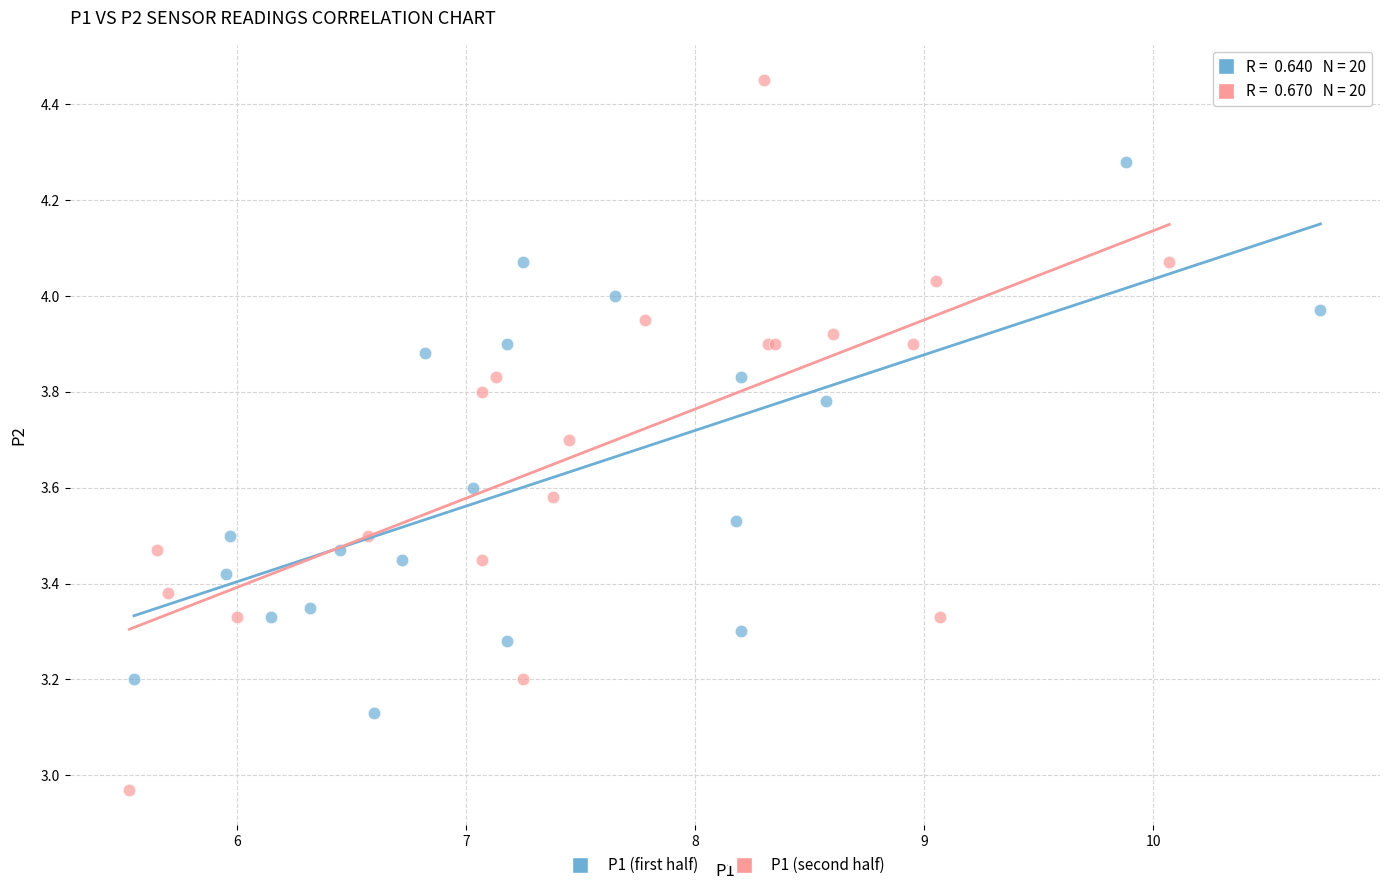

Which series has the widest spread of Y values?

P1 (second half)